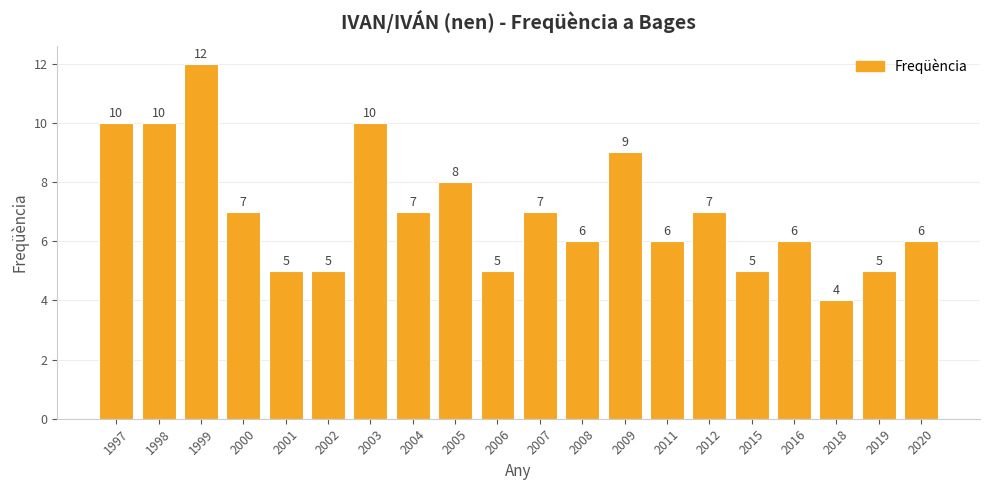

What is the minimum value shown in the chart?

4